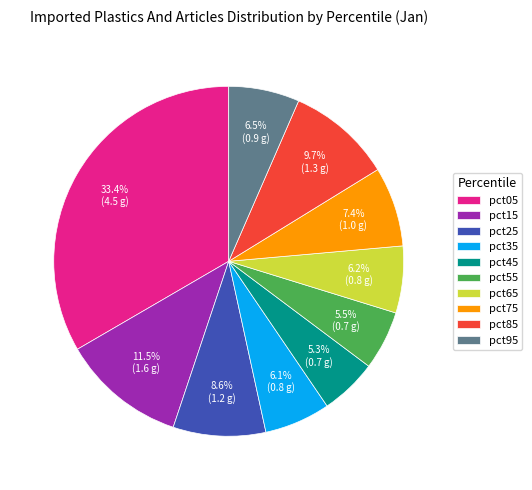

Count the number of slices in the pie.

10